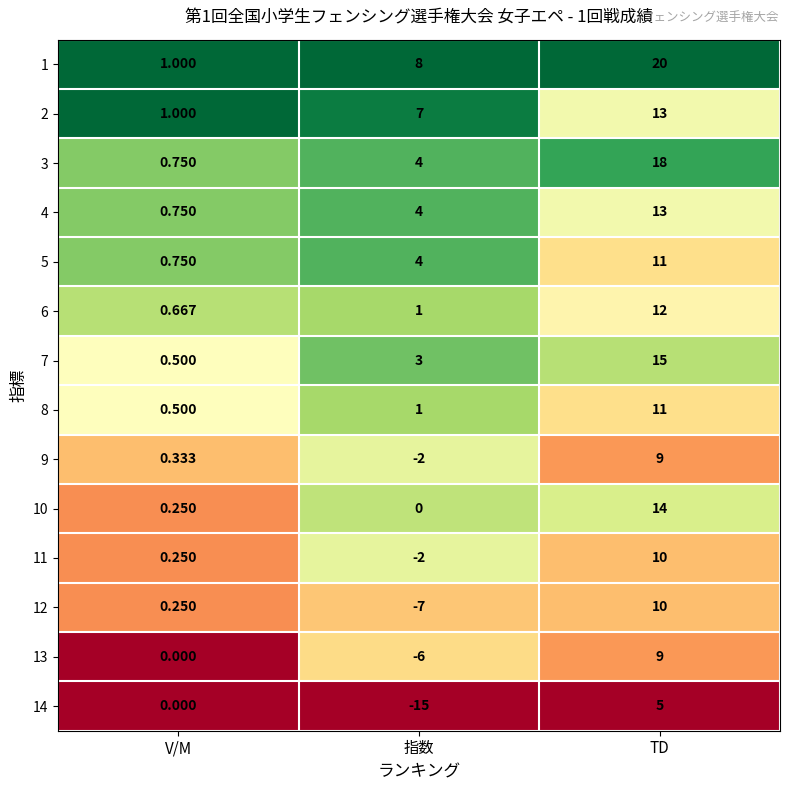

Rank the categories by 5 value from highest to lowest.

TD, 指数, V/M